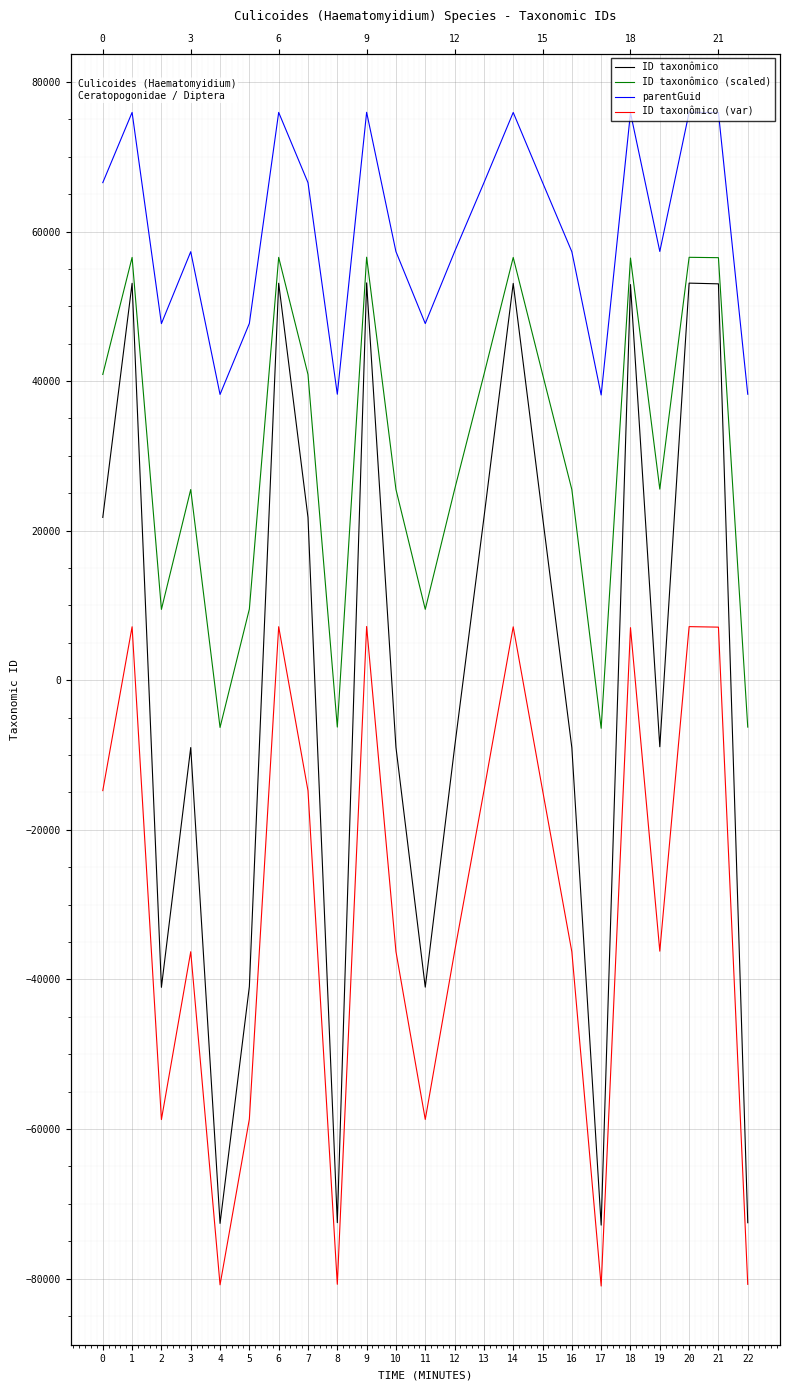

Where is the first local maximum for ID taxonômico (var)?

1